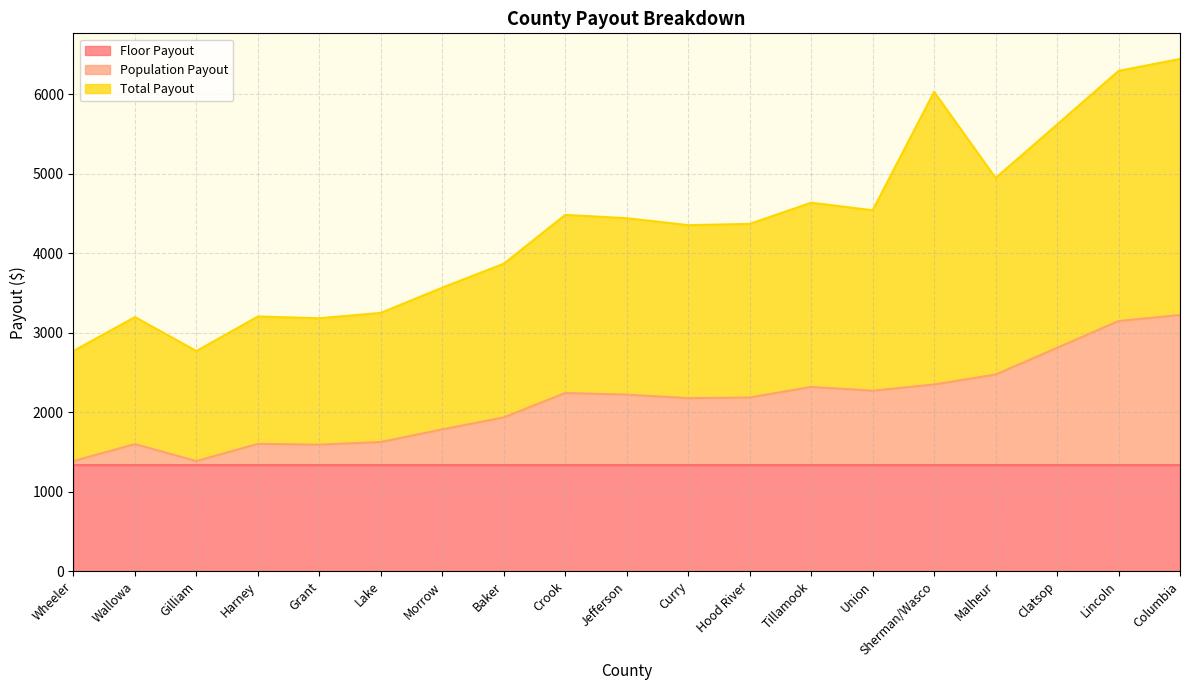

What is the average value of the Population Payout series?

2121.8